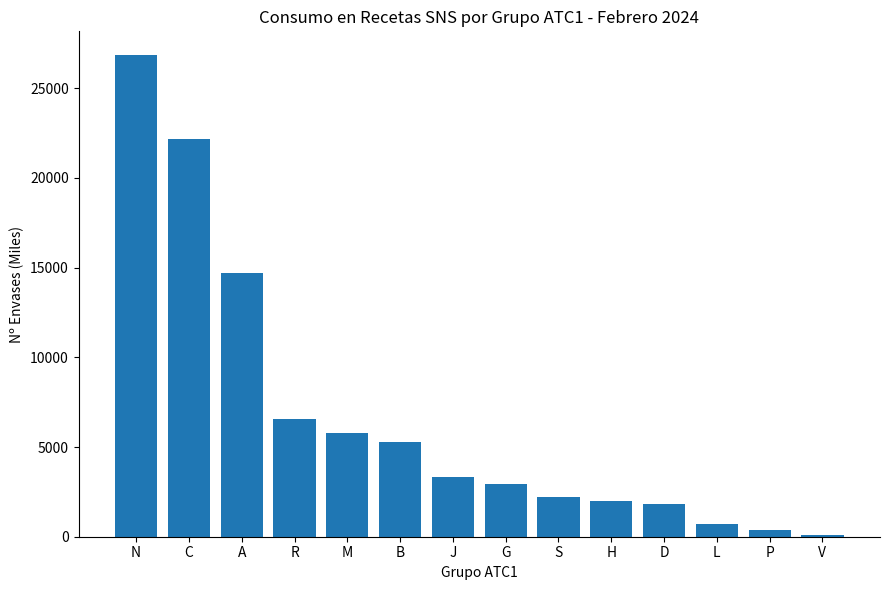

Where is the data nearest to the value 13448?

A